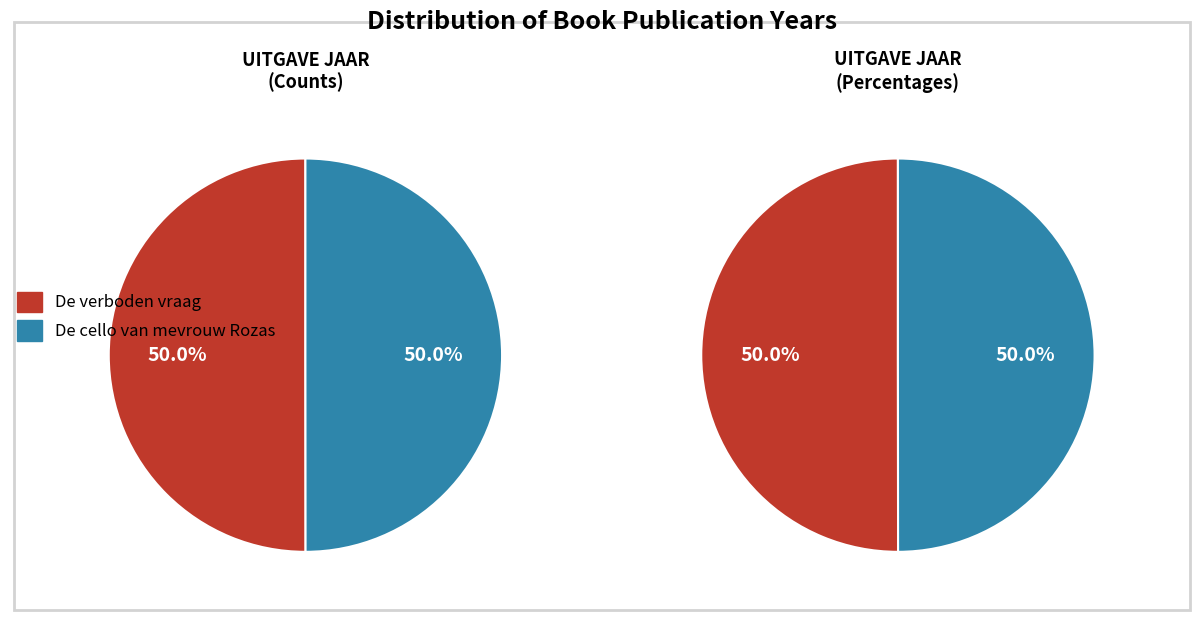

To the nearest percent, what is the average slice percentage?

50%